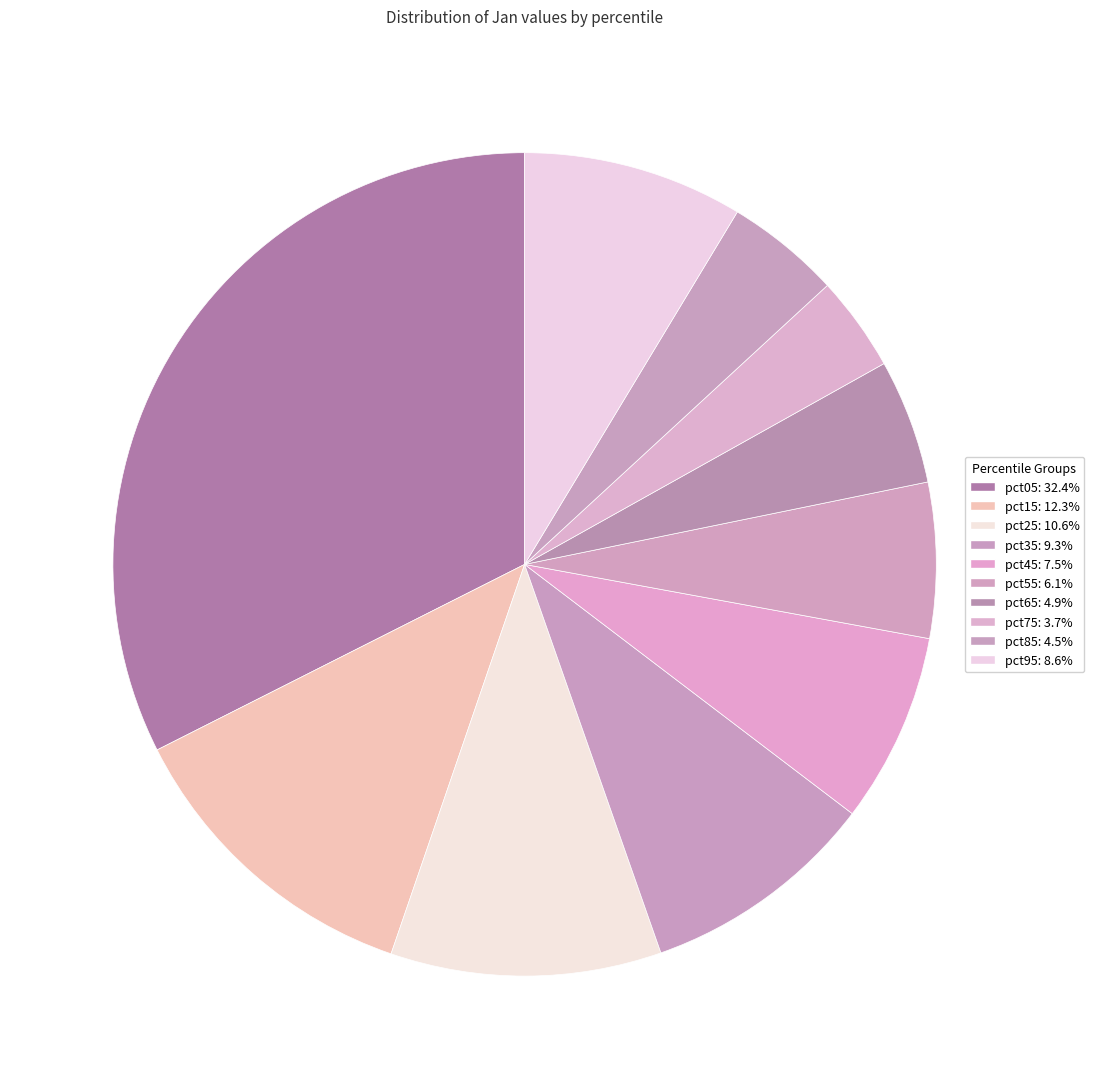

Count the number of slices in the pie.

10